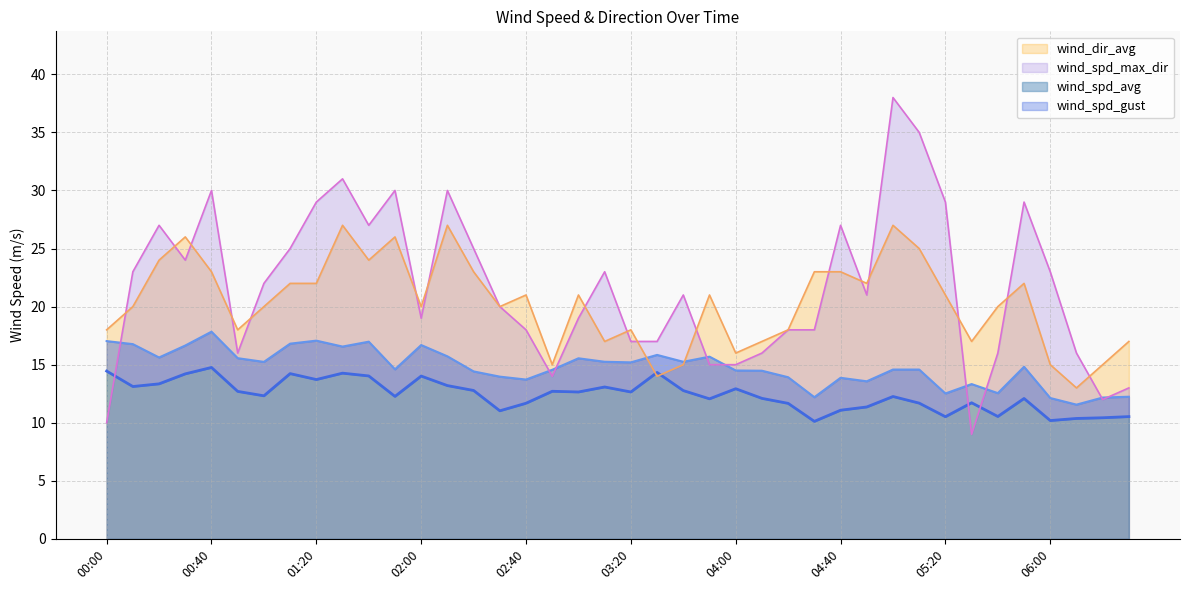

Is it true that wind_spd_avg equals 14.2 at 00:30?

True